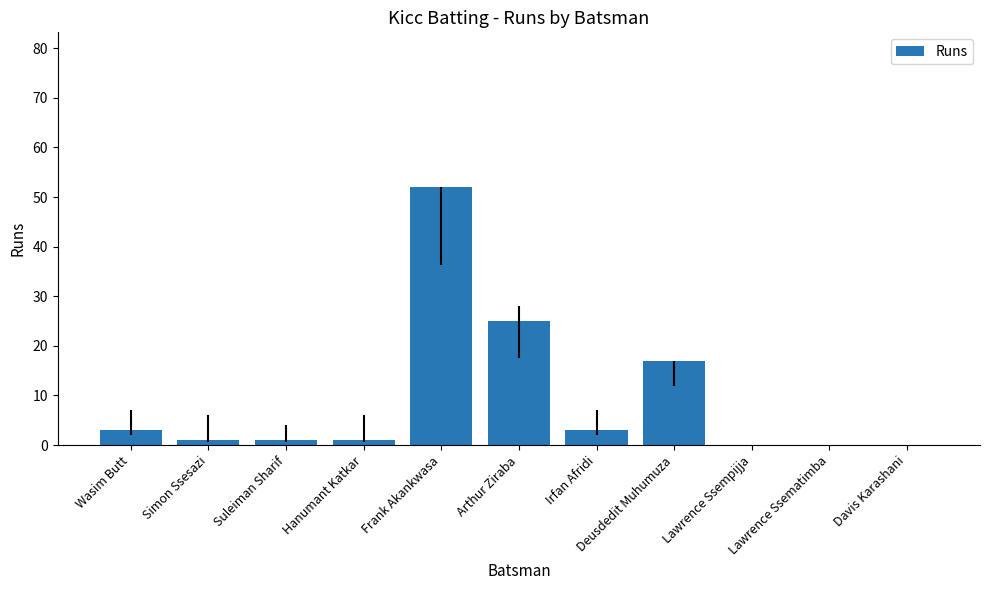

What is the sum of all values?

103